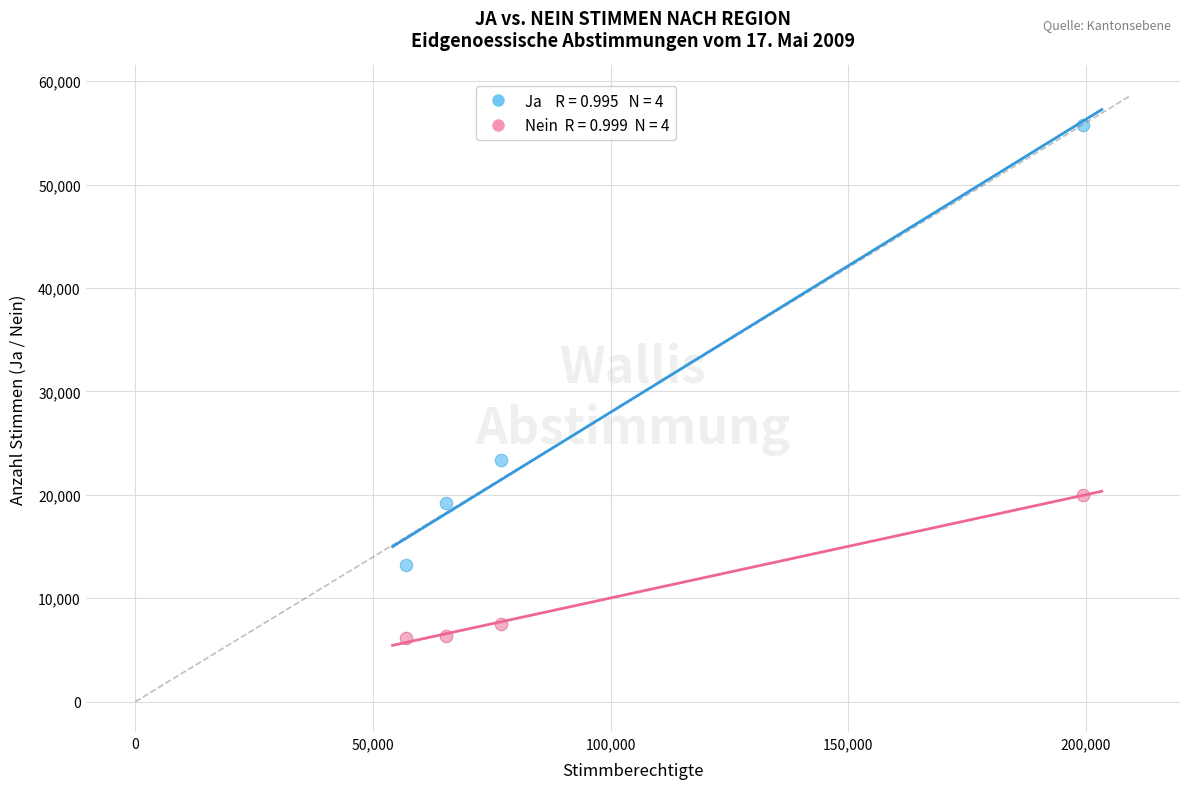

Across all data points, what is the range of Y values (max minus min)?

49663